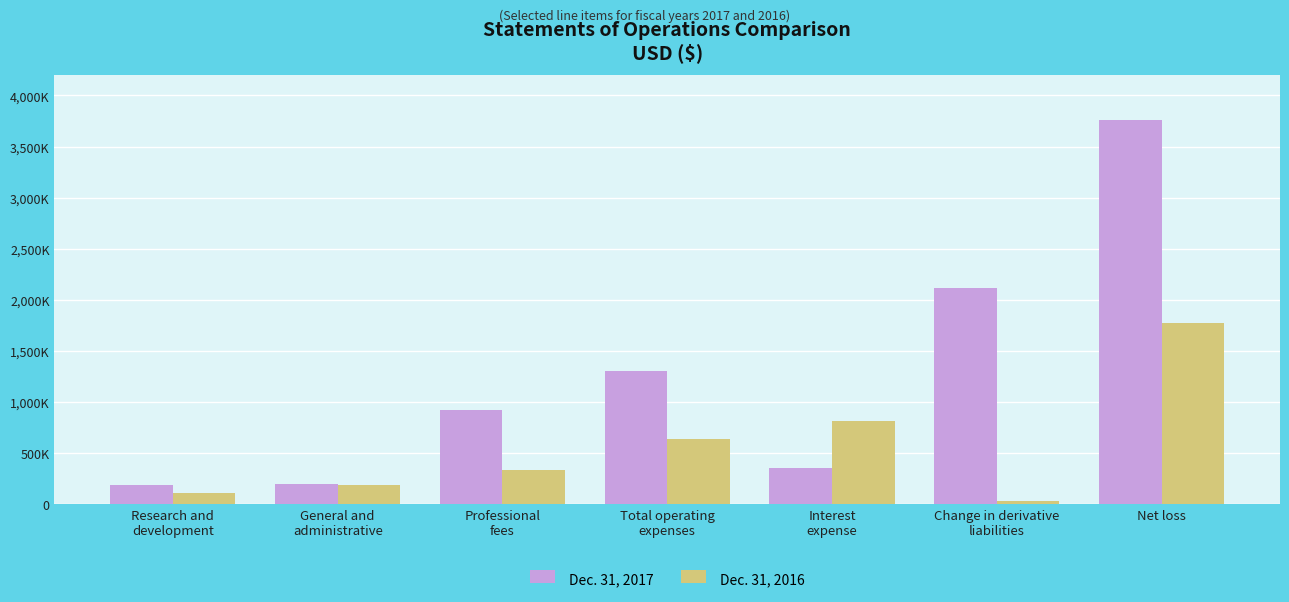

Rank the categories by Dec. 31, 2017 value from lowest to highest.

Research and
development, General and
administrative, Interest
expense, Professional
fees, Total operating
expenses, Change in derivative
liabilities, Net loss